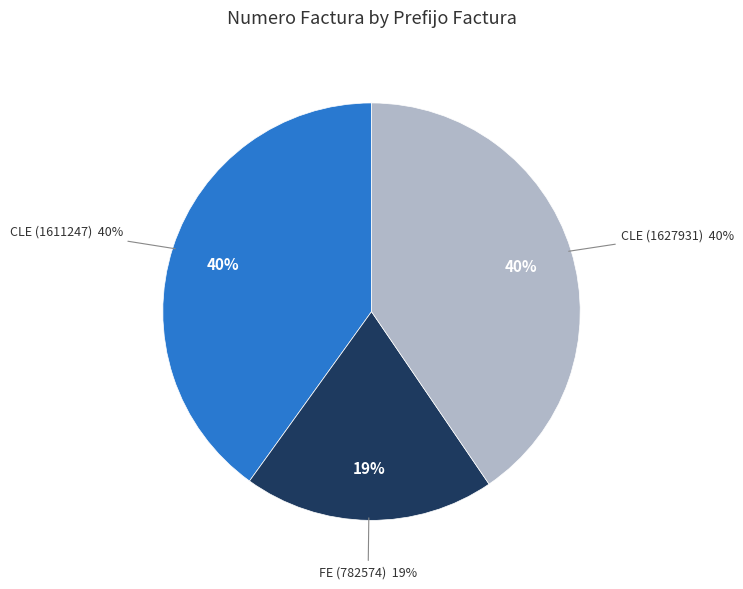

Do CLE (1627931) and FE (782574) together represent more than half of the pie?

Yes